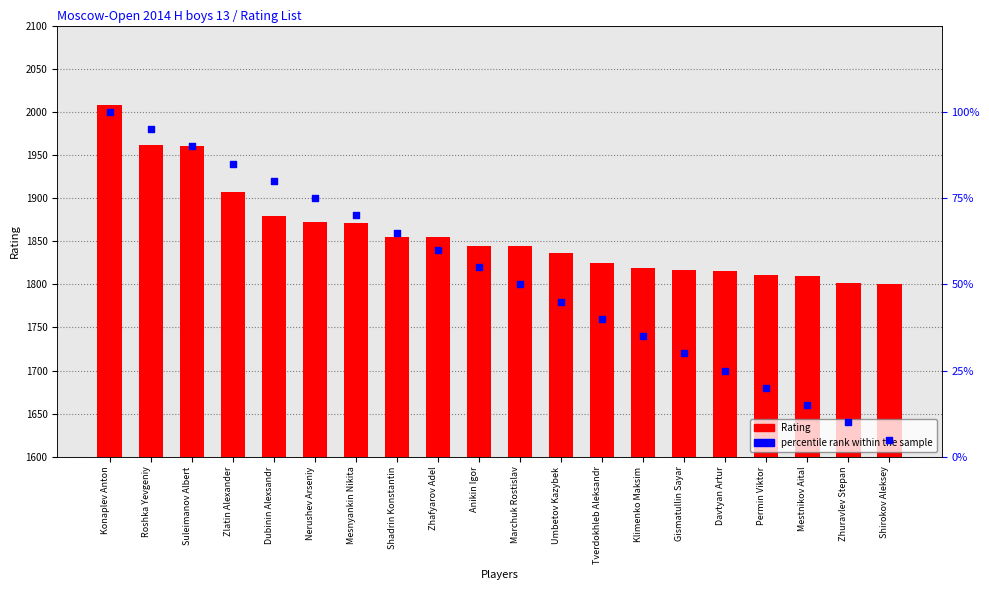

What are all the series names shown in the legend?

Rating, percentile rank within the sample